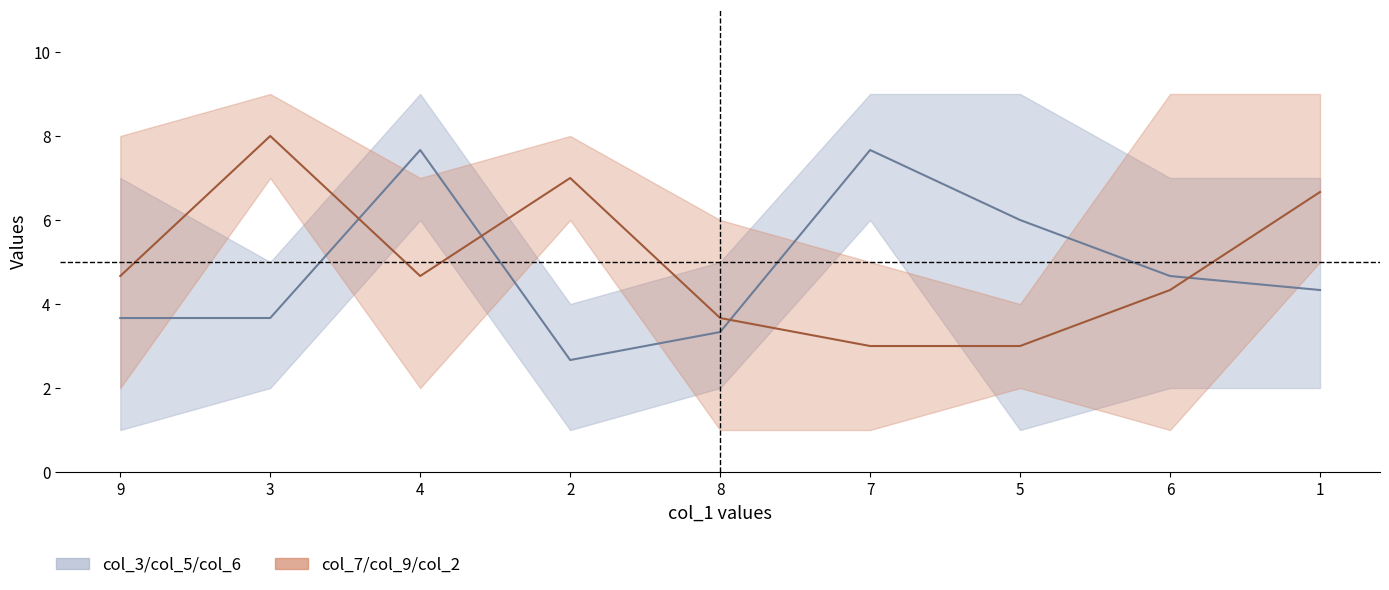

Where is col_3+col_5+col_6 mid nearest to the value 5?

6